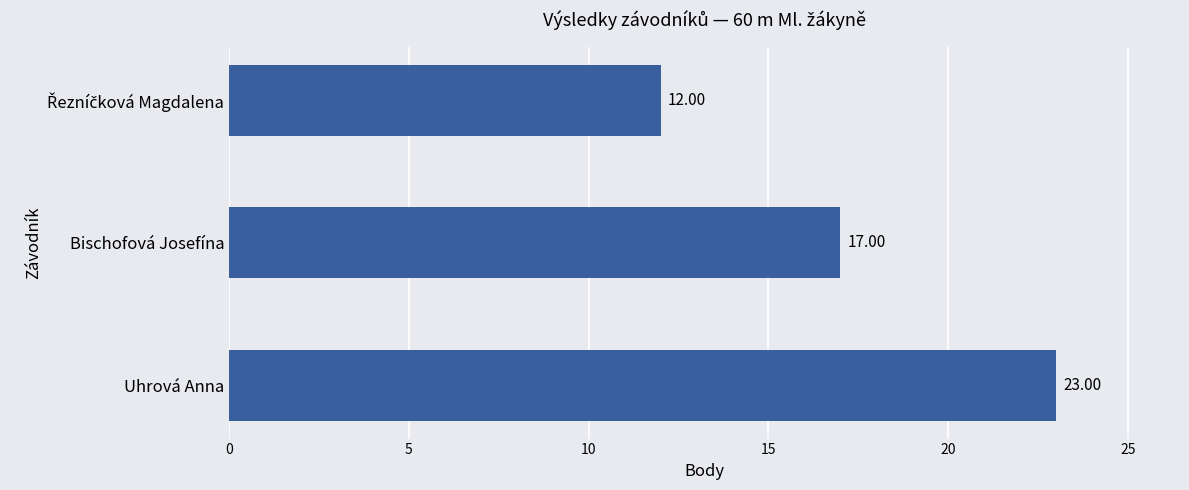

What is the difference between the maximum and minimum values?

11